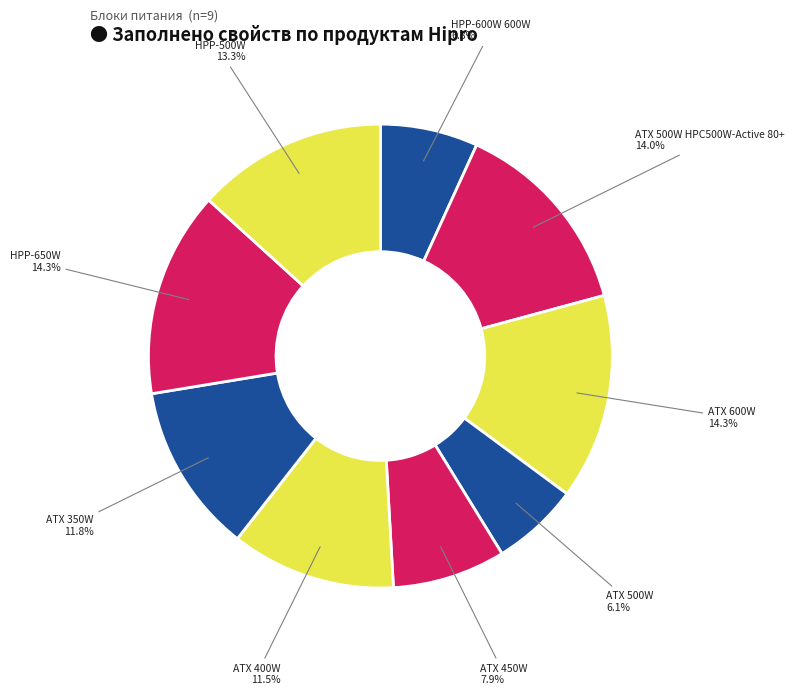

Is it true that HPP-650W is 14% of the pie?

True